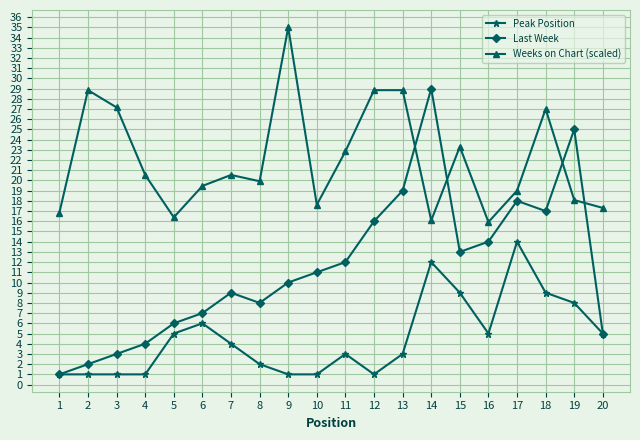

Is it true that Last Week equals 3.2 at 1?

False